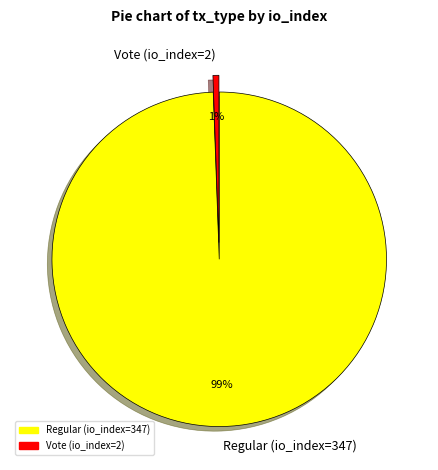

To the nearest percent, what percentage of the pie is Vote (io_index=2)?

1%